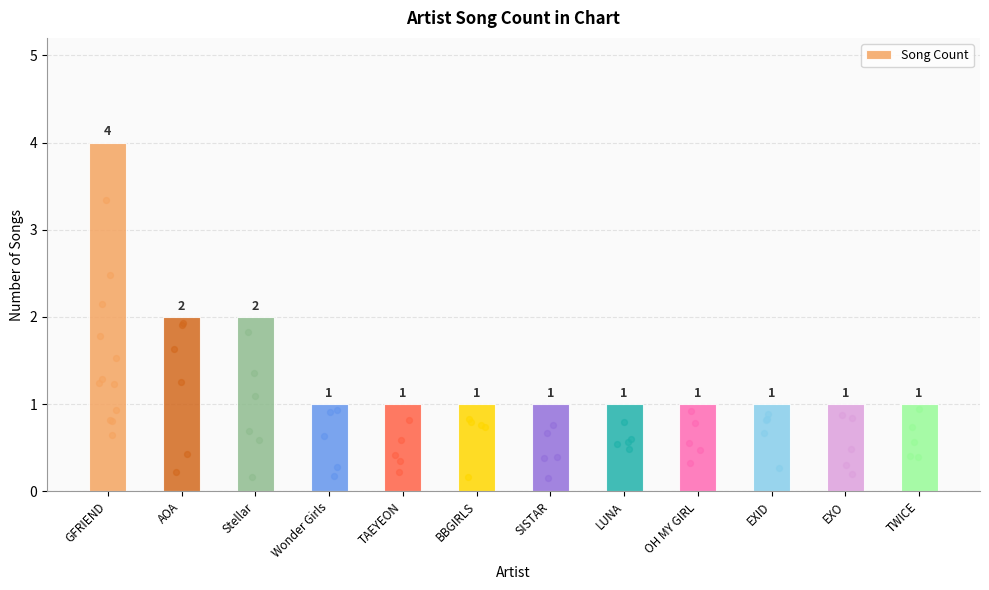

Between Wonder Girls and TAEYEON, which is larger?

Wonder Girls